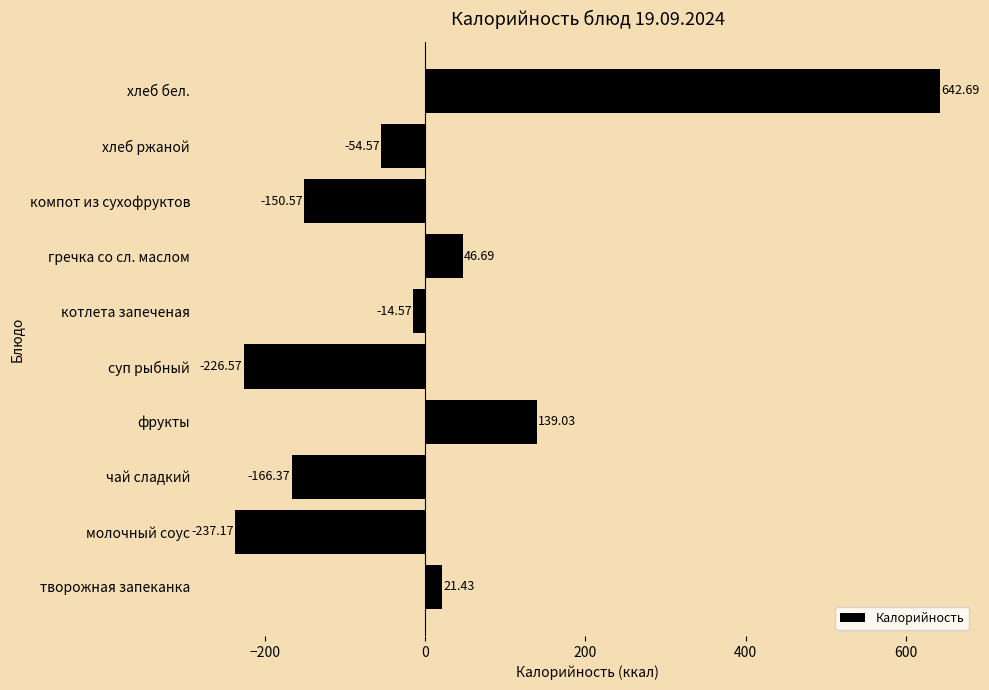

How many values are below zero?

6